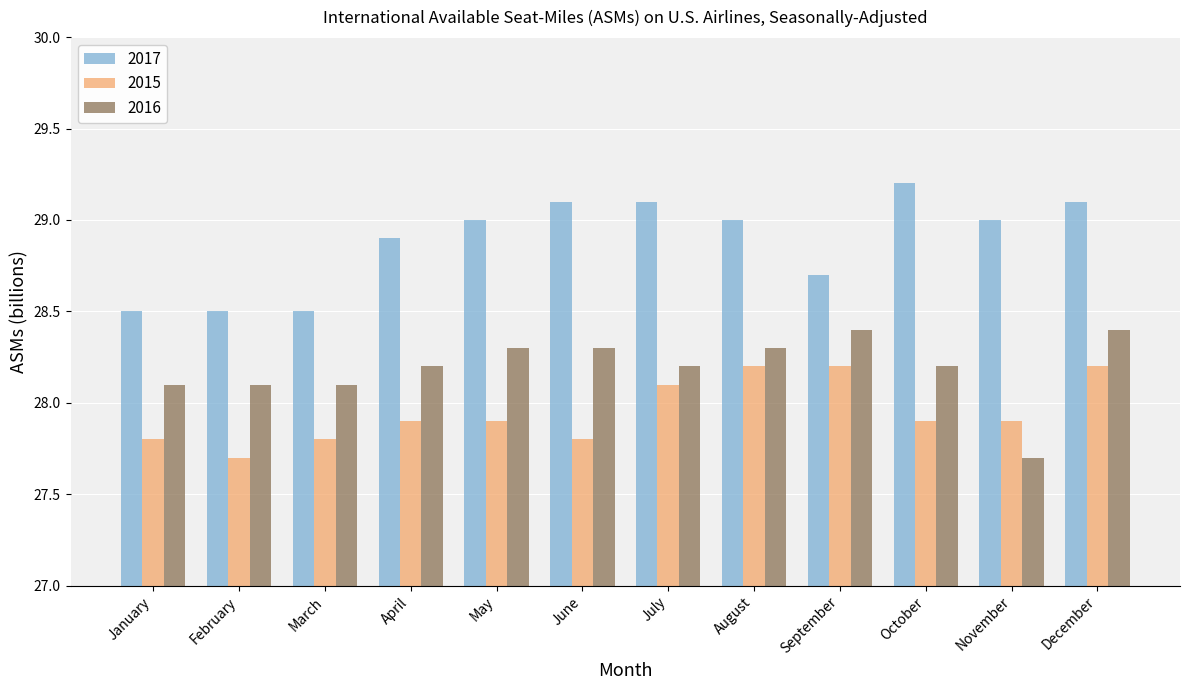

True or false: 2015 has a value of 27.8 at January.

True